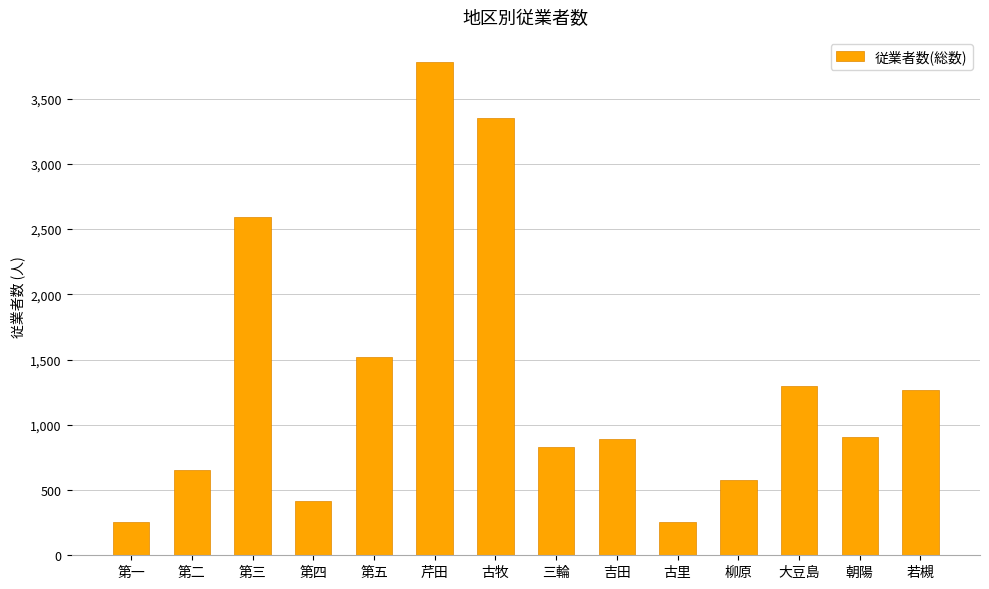

Which label corresponds to the largest value in the chart?

芹田